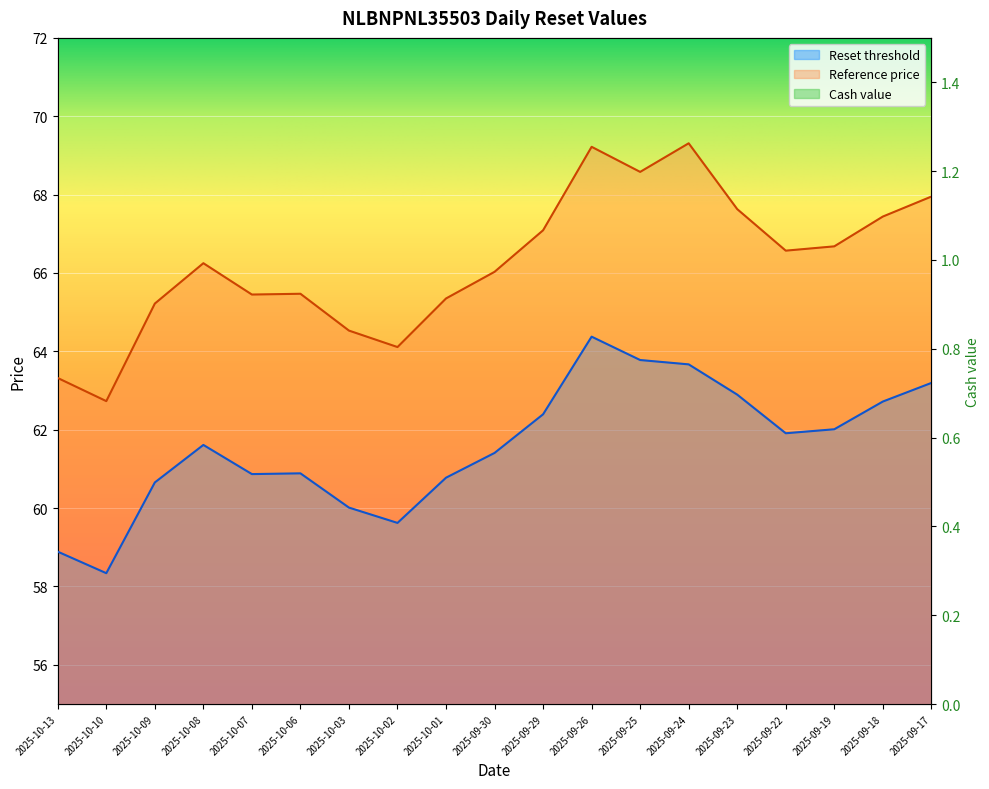

What is the label of the 5th point from the left?

2025-10-07